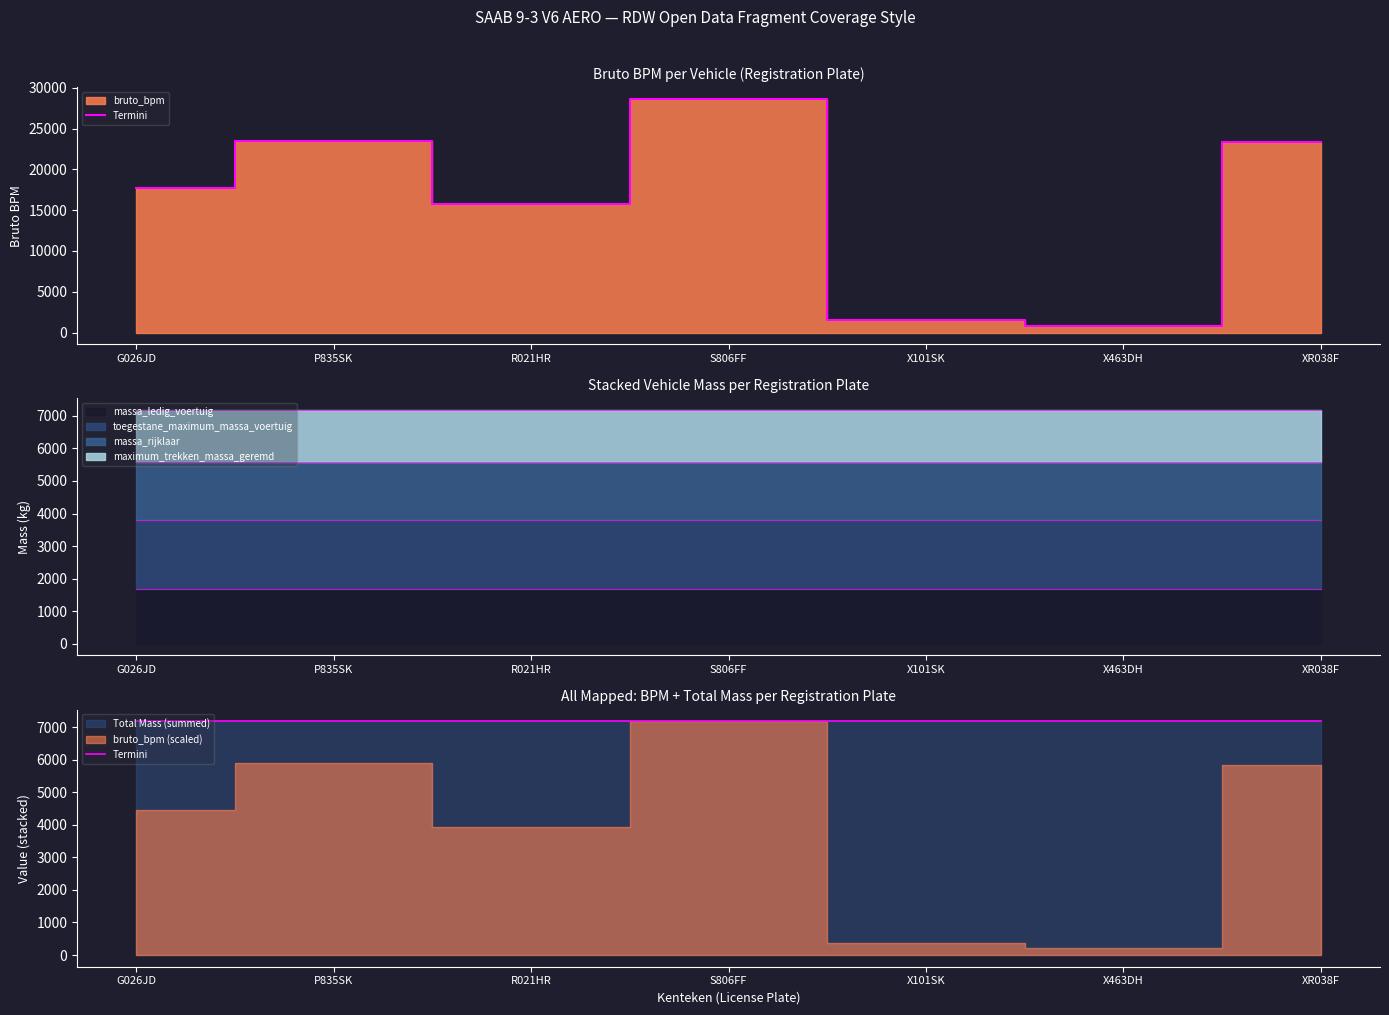

True or false: massa_ledig_voertuig and massa_rijklaar intersect in this chart.

False